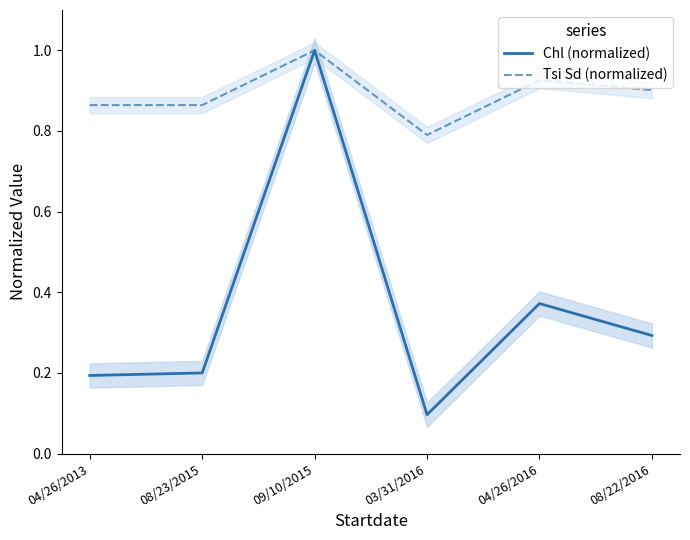

True or false: Chl (normalized) and Tsi Sd (normalized) intersect in this chart.

False